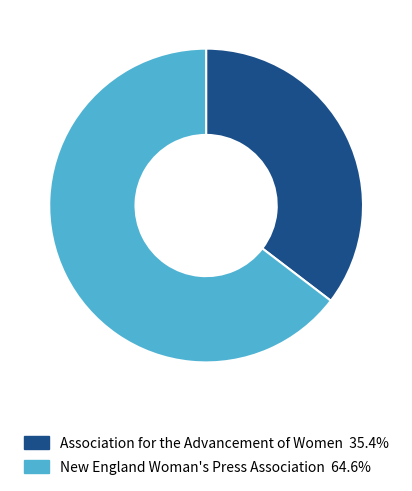

Is there any slice that represents more than half of the pie?

Yes